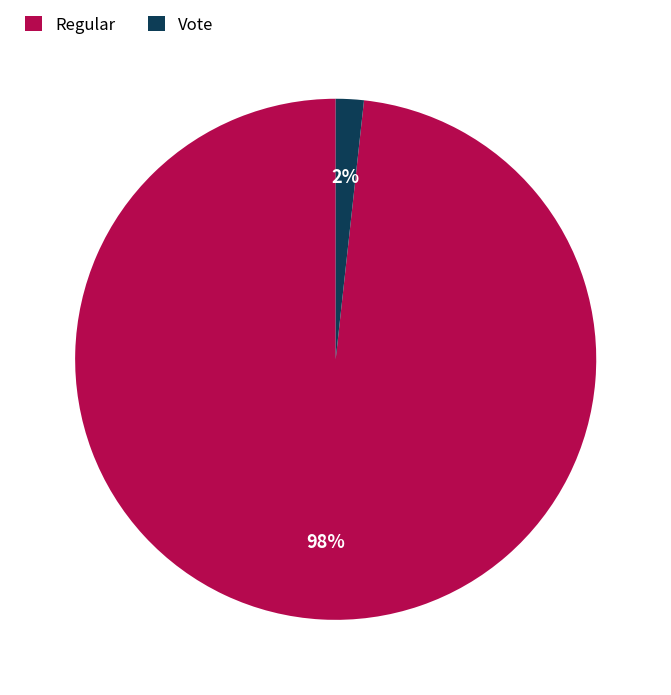

Which category has the biggest portion of the pie?

Regular